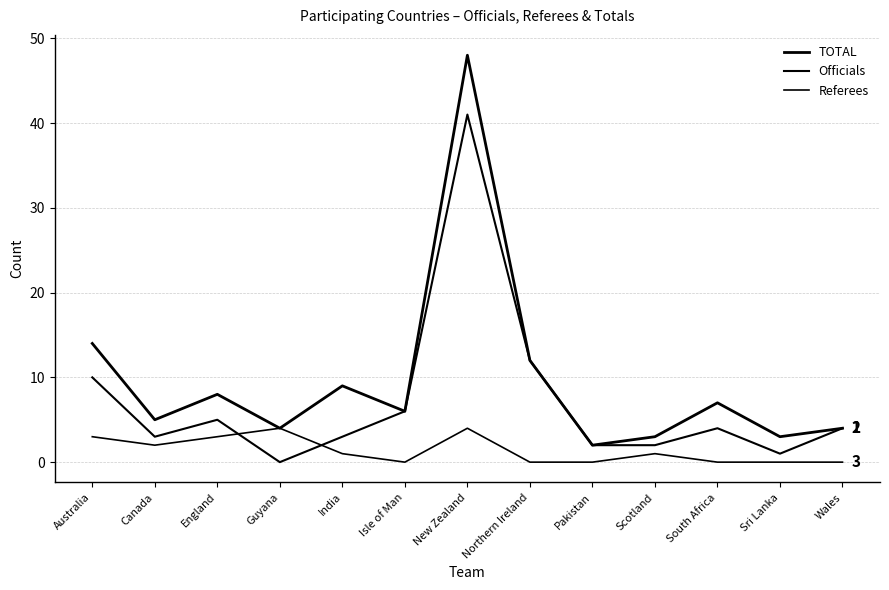

How many lines are shown in the chart?

3